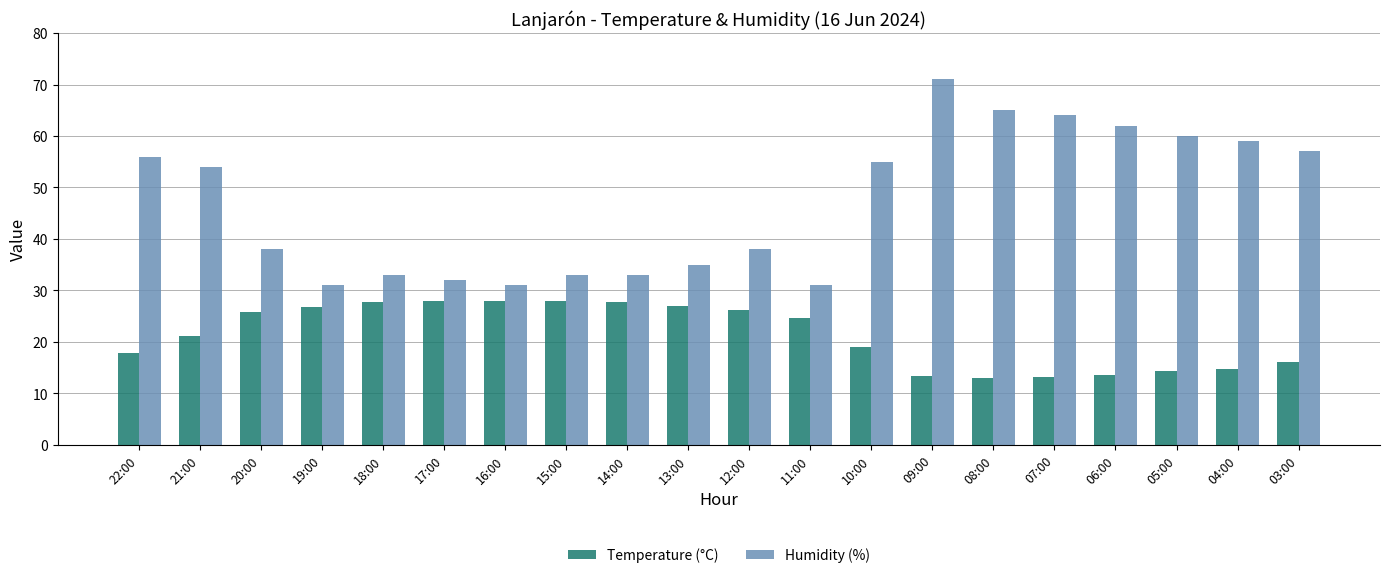

What is the minimum value shown in the chart?

12.9